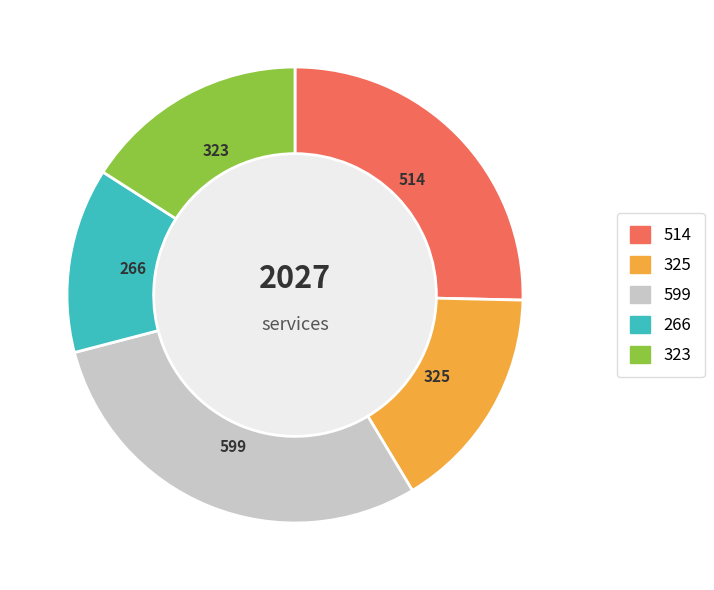

Does any single category account for the majority?

No